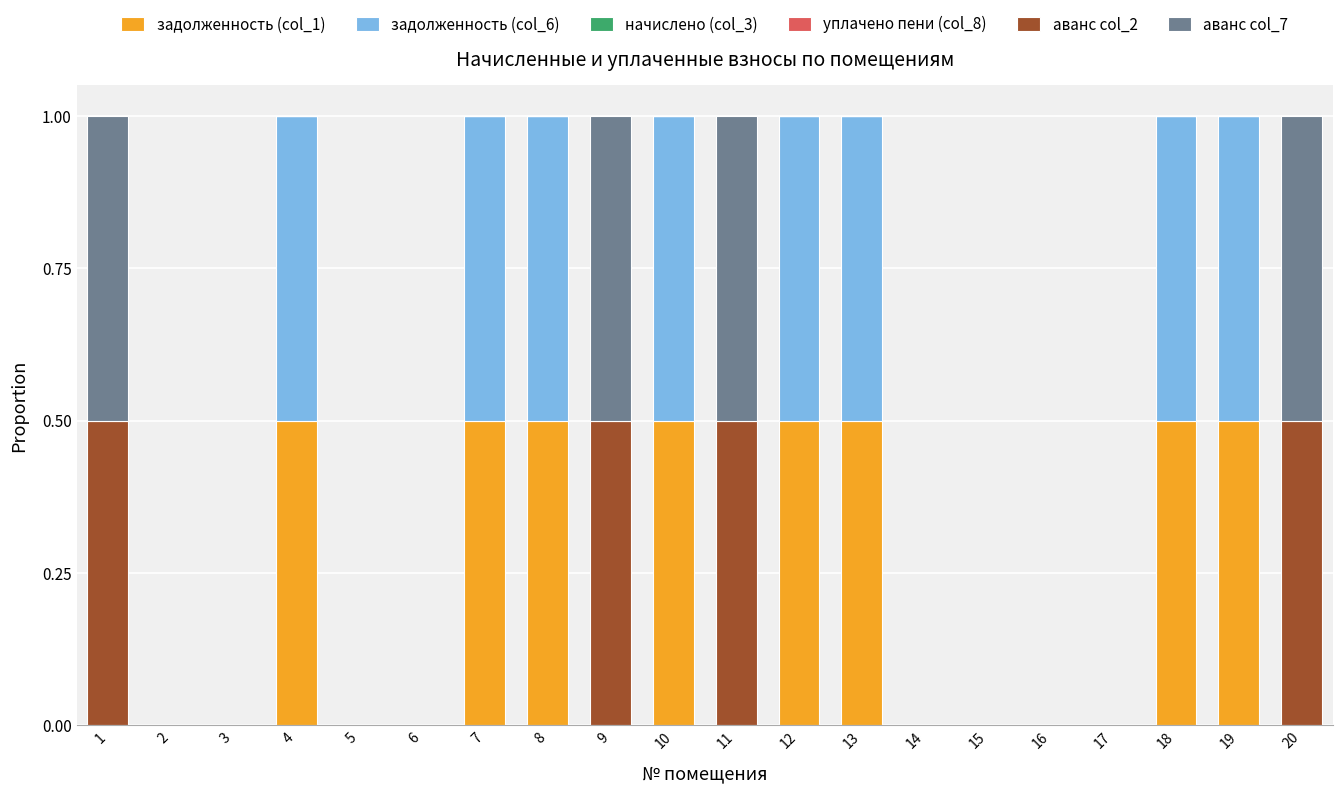

What is the sum of all задолженность (col_1) values?

4.0